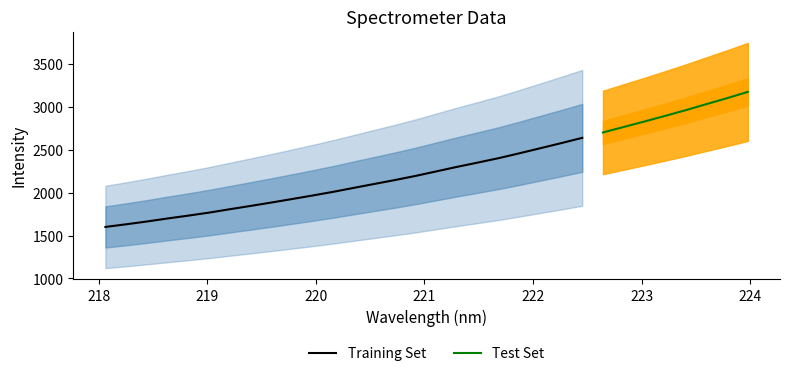

What is the maximum value shown in the chart?

3173.5